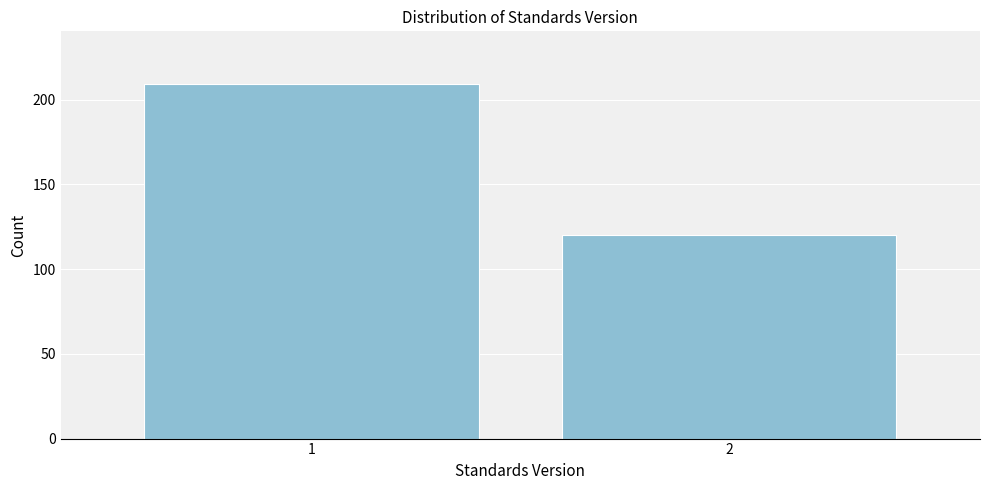

Reading left to right, extract all data points from this chart.

1=209	2=120